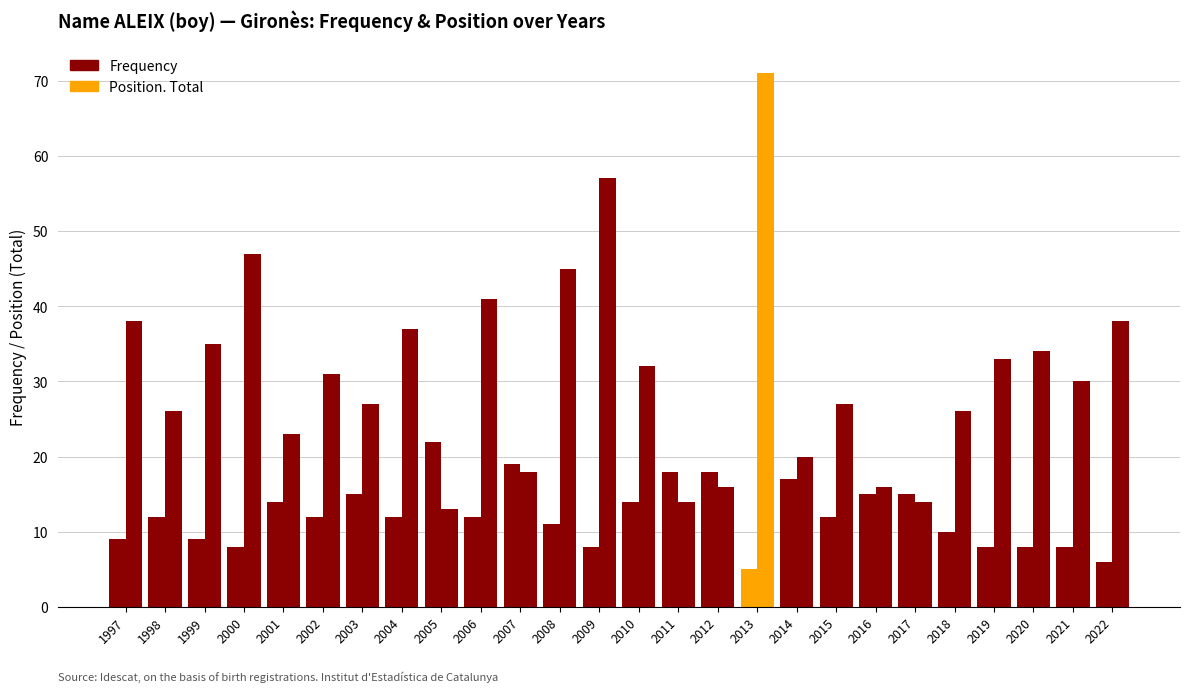

What is the difference between the maximum and minimum values in the Position. Total series?

58